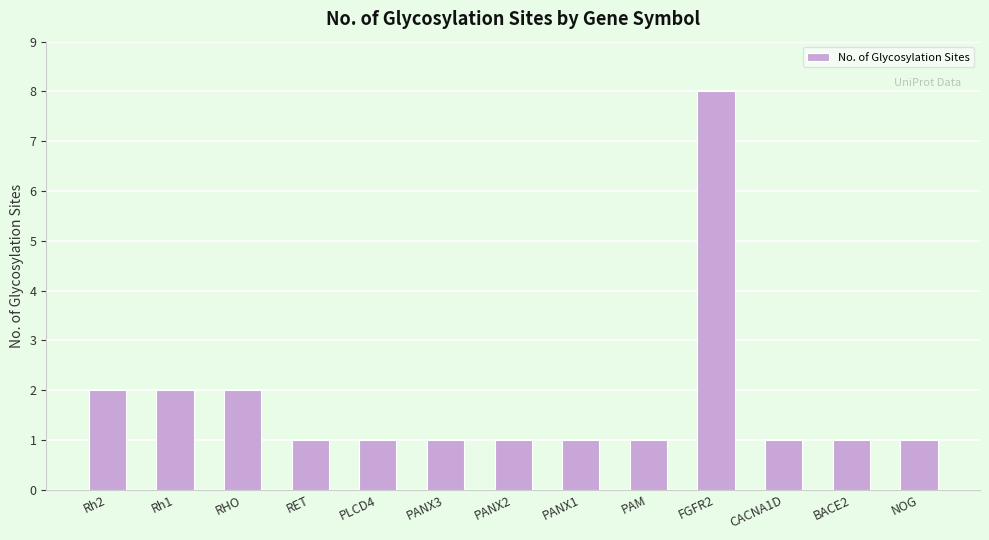

What value does the data have at NOG?

1